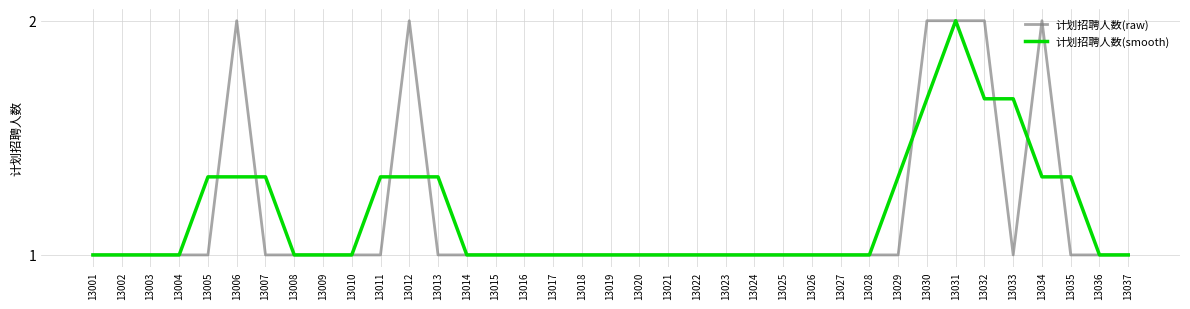

What is the minimum value shown in the chart?

1.0